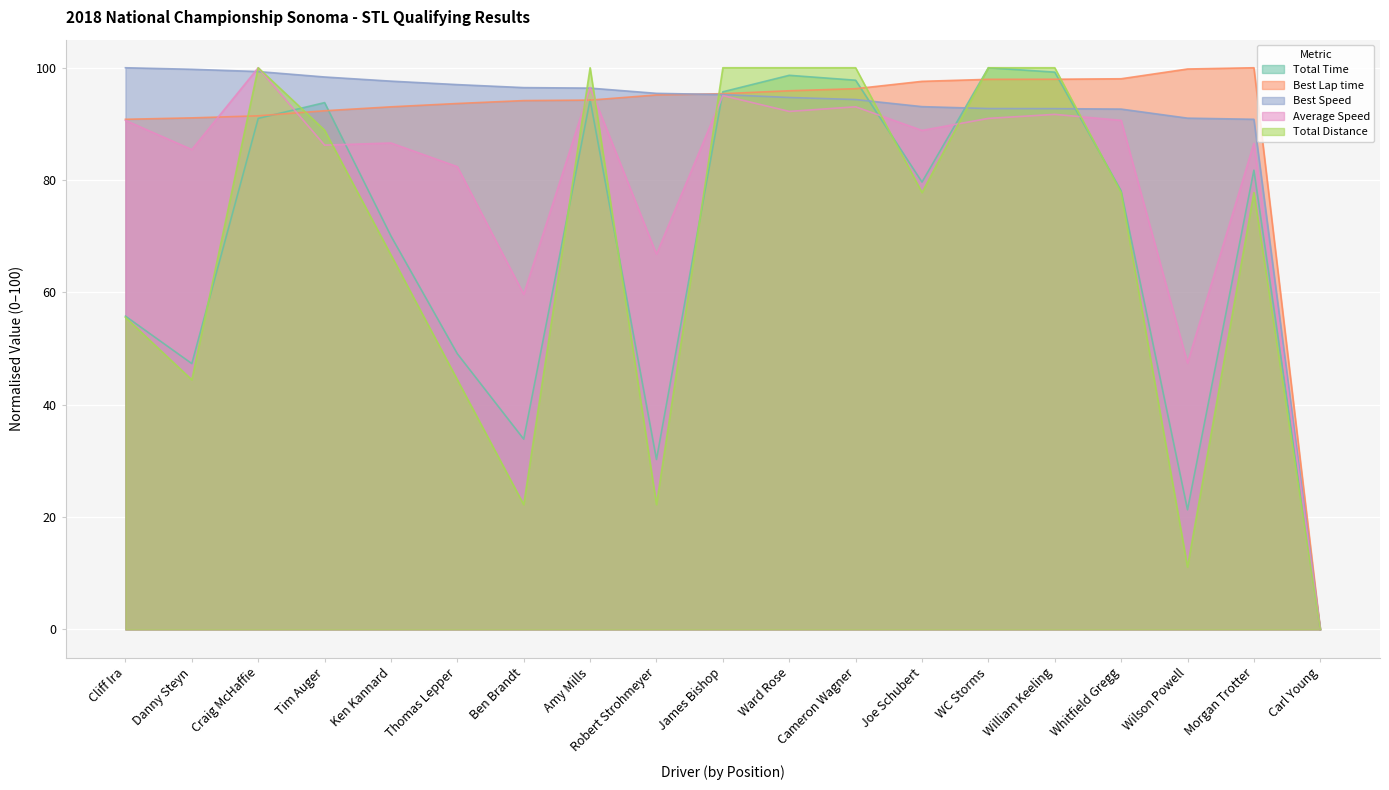

At which label does Best Speed first exceed 95?

Cliff Ira